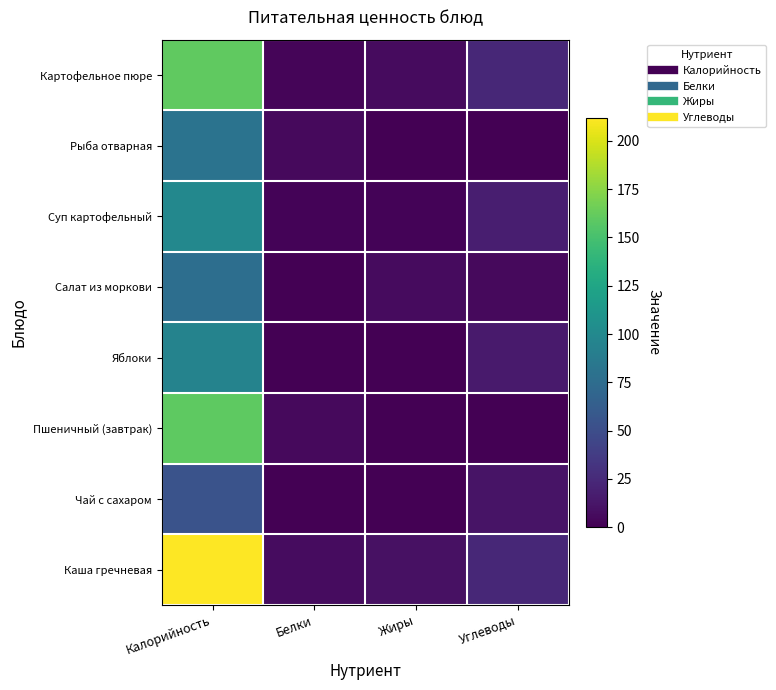

What is the total value across all series at Белки?

24.6